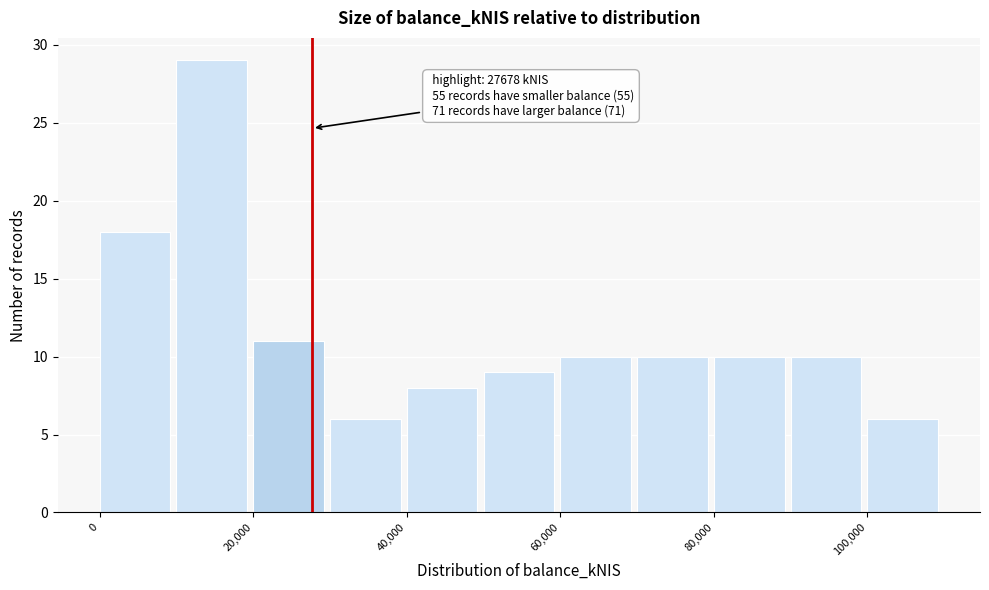

Over which range of the x-axis is the bar tallest?

10000 to 20000